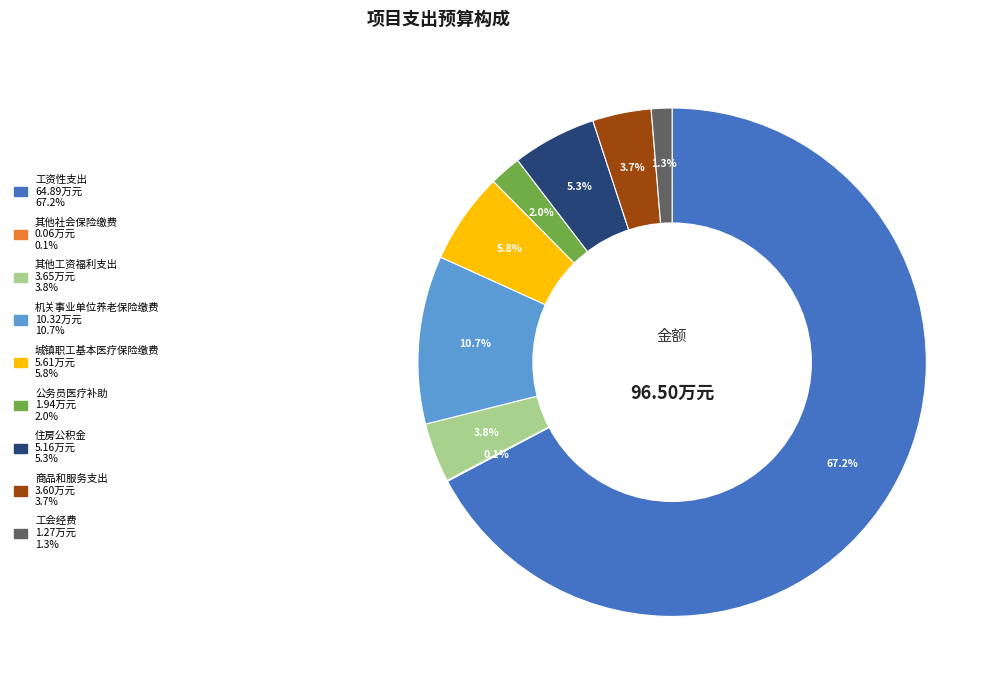

What percentage is the 机关事业单位养老保险缴费 slice, to the nearest percent?

11%